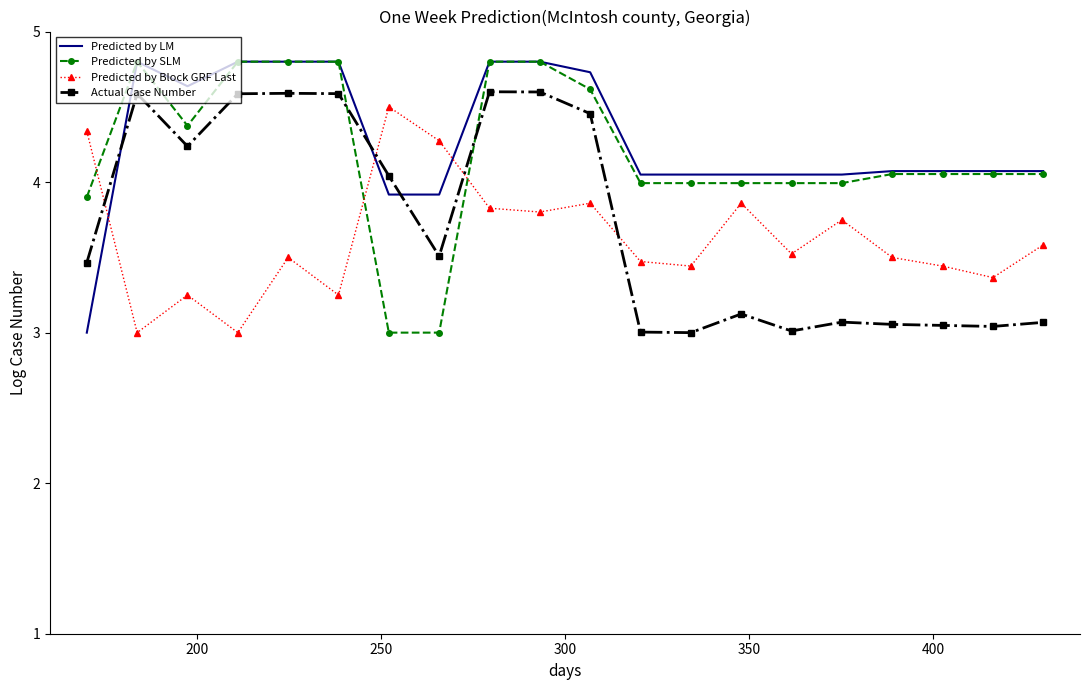

Which series ends up on top after the final intersection of Actual Case Number and Predicted by Block GRF Last?

Predicted by Block GRF Last